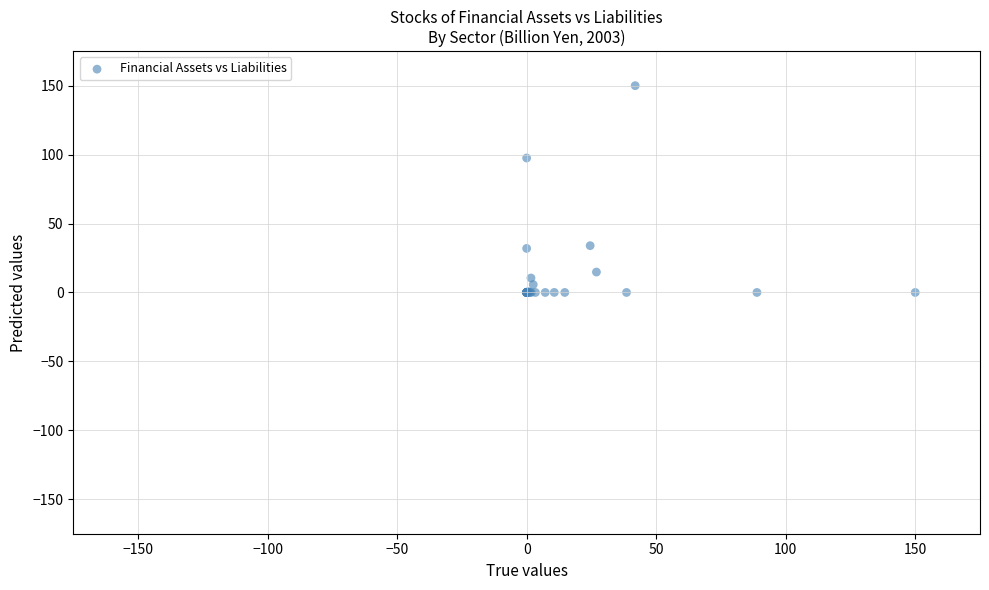

What Y value in the scatter plot is closest to 75?

97.5